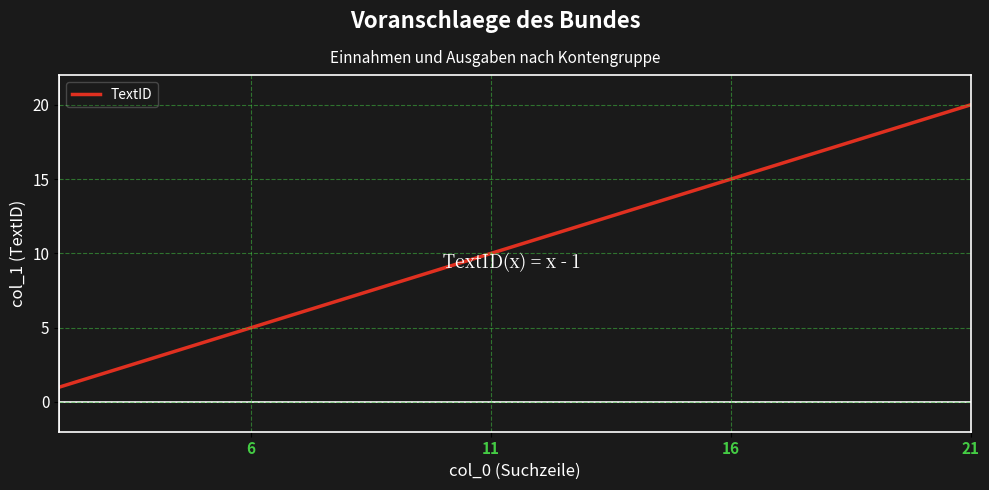

True or false: the data has more than 0 interior local peaks.

False